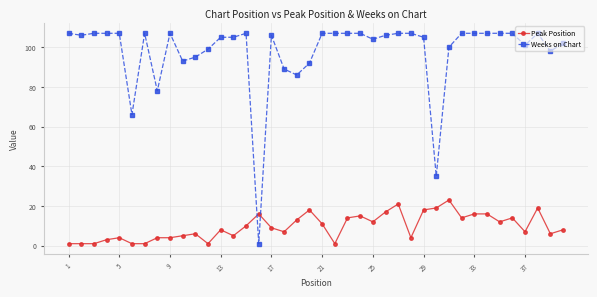

Which series has the largest total across all categories?

Weeks on Chart